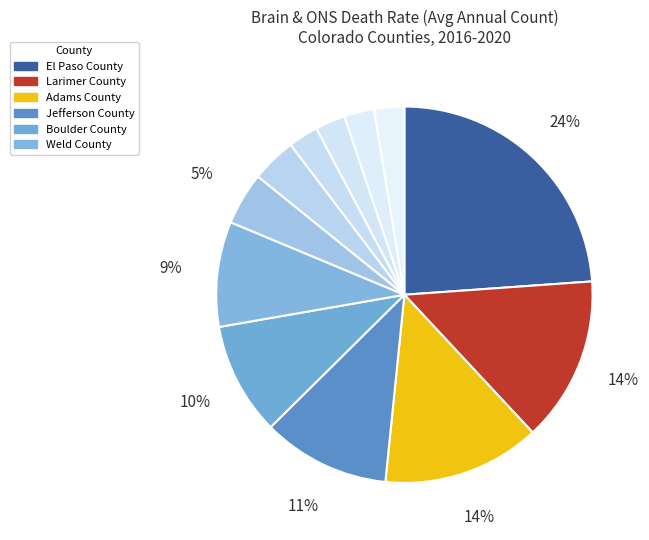

Count the number of slices in the pie.

12